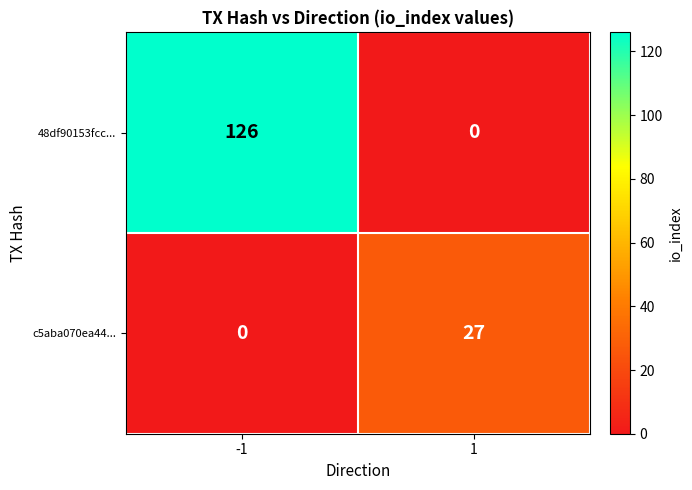

Reading left to right, what are all the values shown in this chart?

48df90153fcc...: -1=126	1=0
c5aba070ea44...: -1=0	1=27